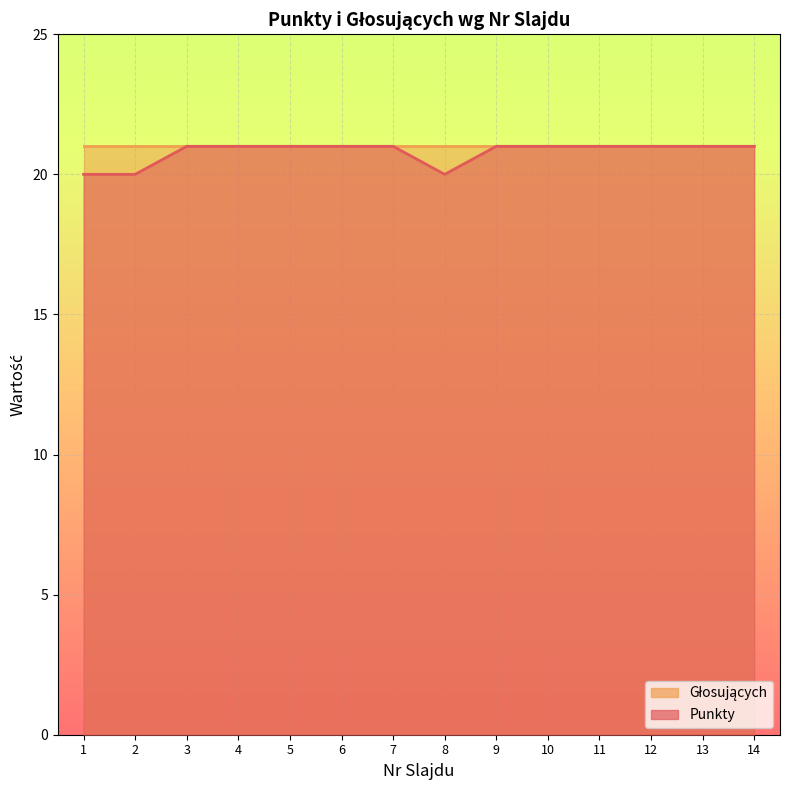

Is it true that the value at 4 is 21?

True